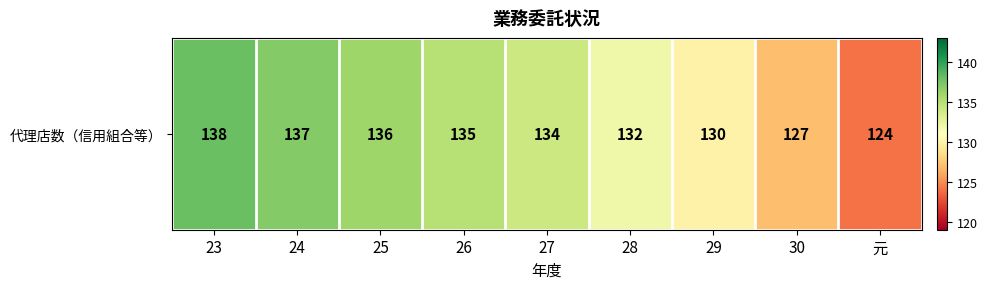

Reading right to left, extract all data points from this chart.

元=124	30=127	29=130	28=132	27=134	26=135	25=136	24=137	23=138